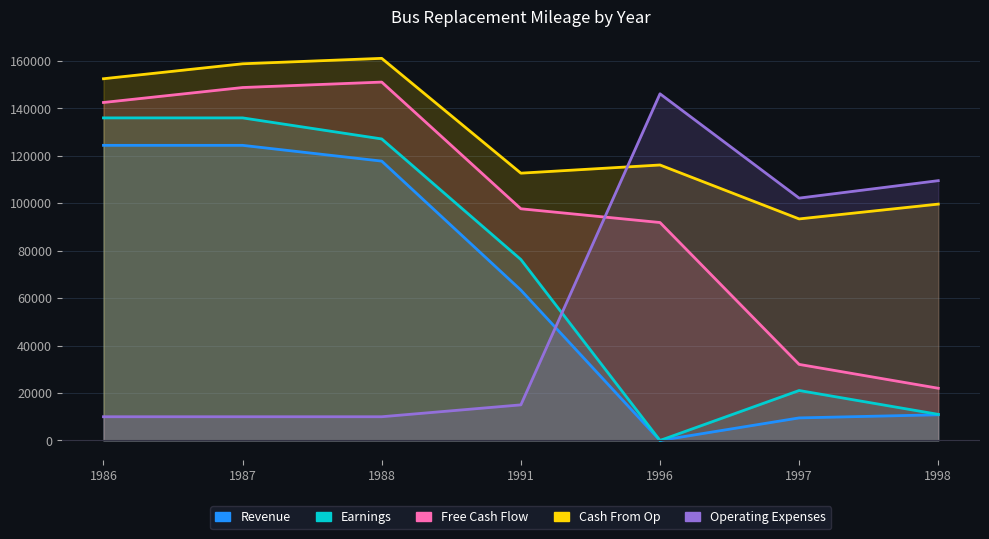

In Free Cash Flow, how many points are higher than both neighbors (excluding endpoints)?

1